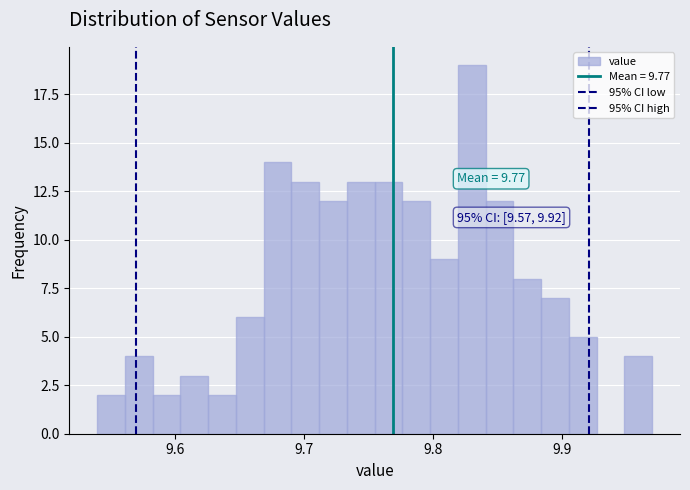

Around what value on the x-axis is the tallest bar? Give the approximate position of its centre, as read against the axis.

9.83